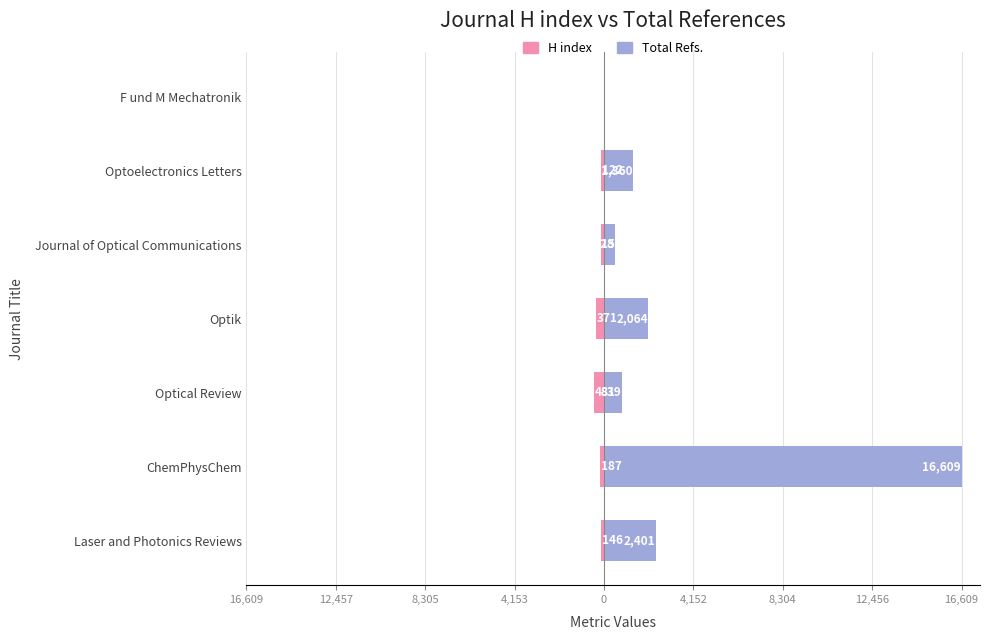

What is the approximate value of H index at Optik?

-371